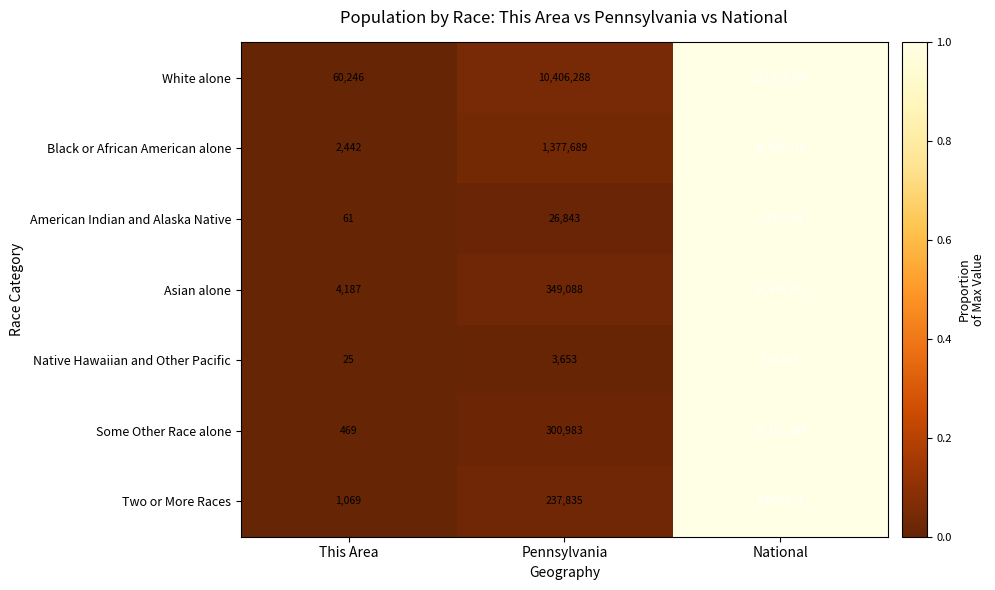

What is the difference between the maximum and minimum values in the Asian alone series?

14670065